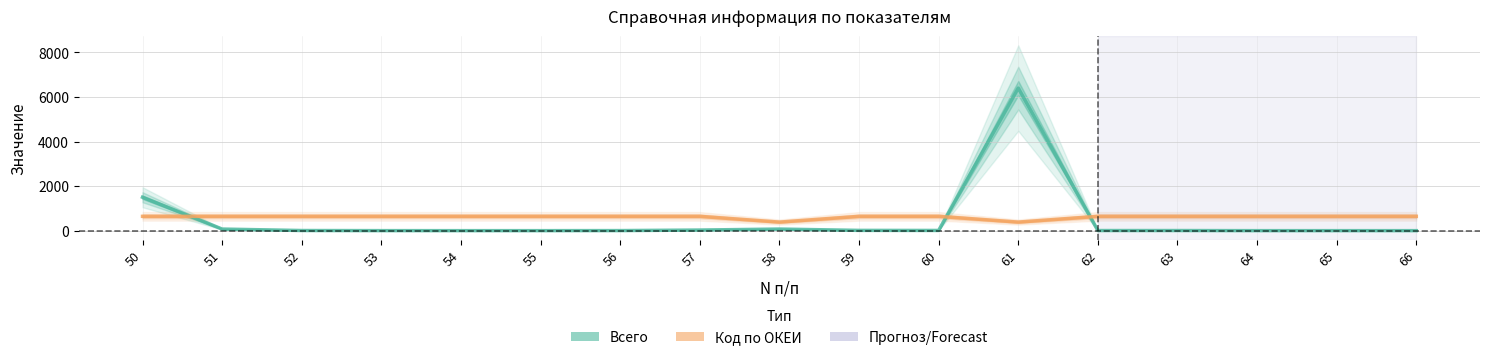

Is it true that Всего equals 71.0 at 51?

True